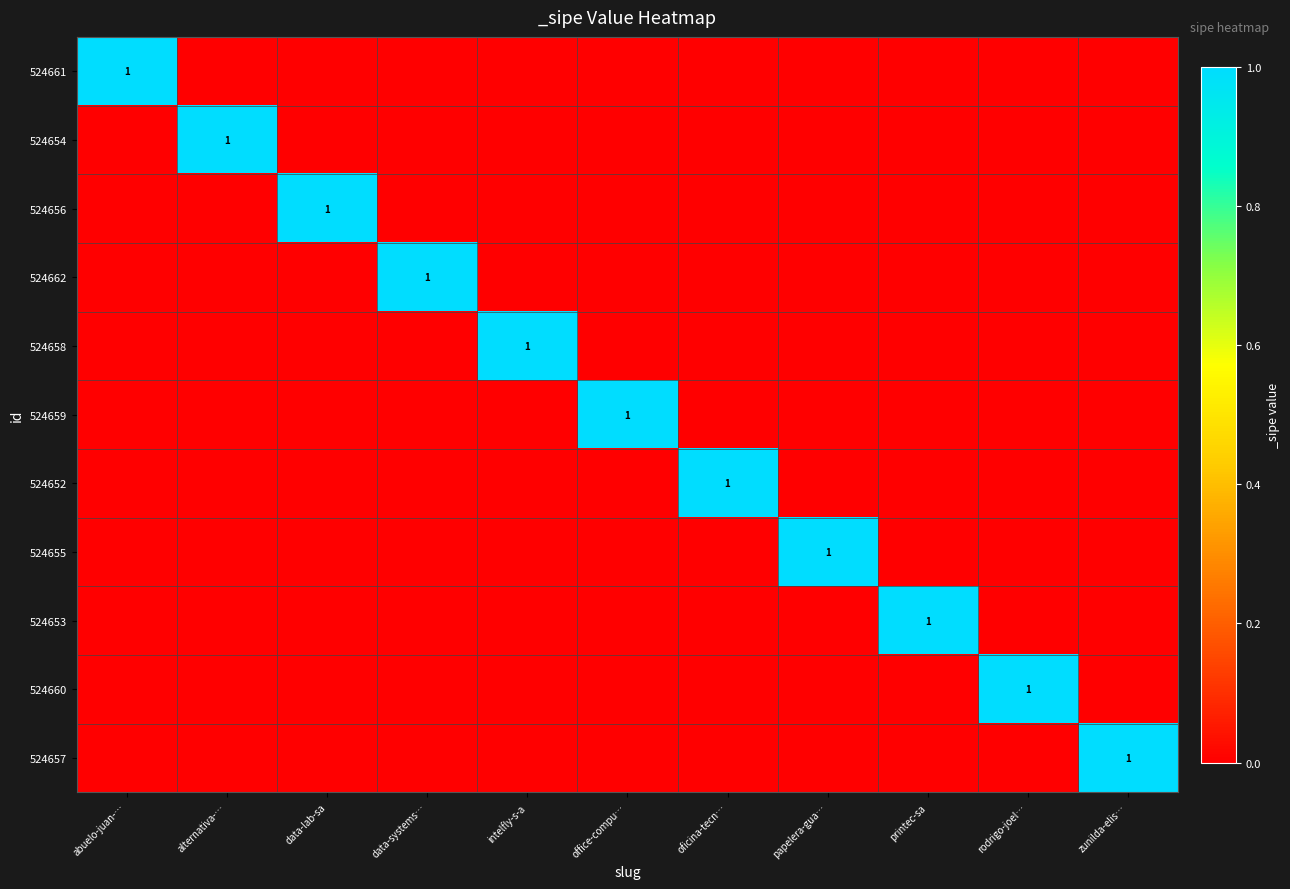

The 524652 series shows 1 at oficina-tecn…. True or false?

True